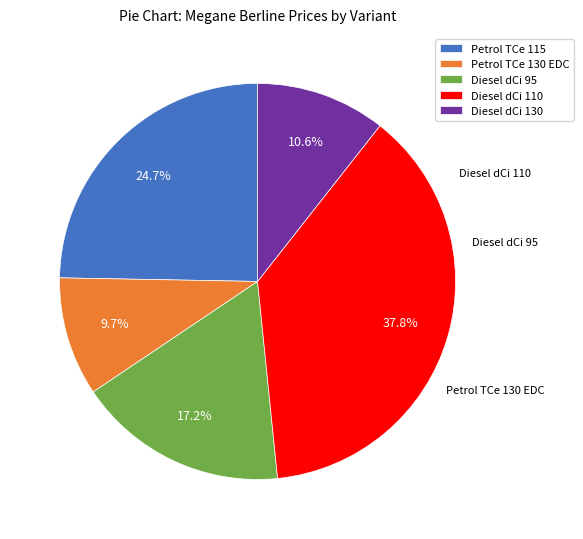

How much of the chart is everything except Diesel dCi 95?

82.8%